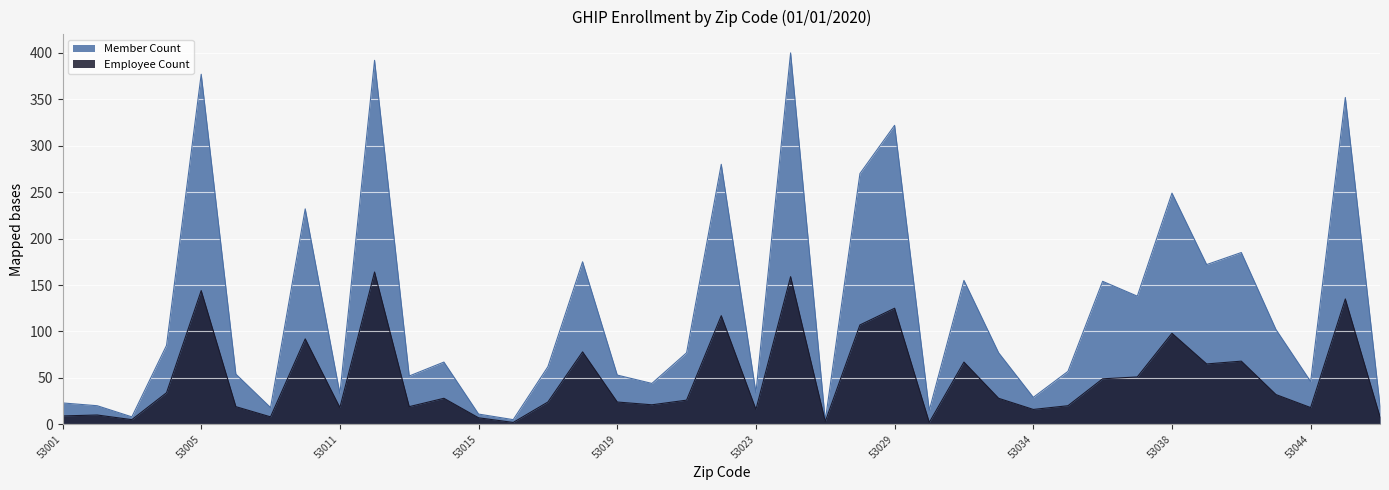

True or false: Member Count has a value of 85 at 53004.

True